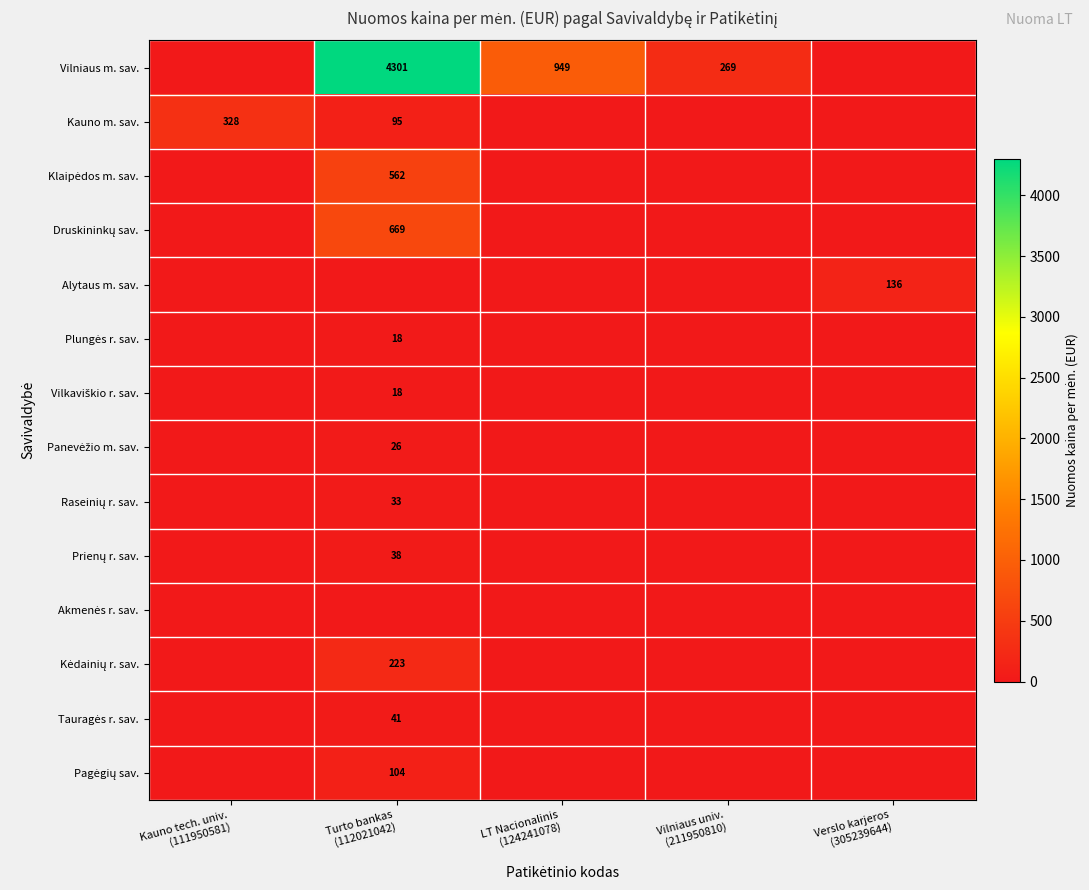

Which category has the highest value in the Panevėžio m. sav. series?

Turto bankas (112021042)